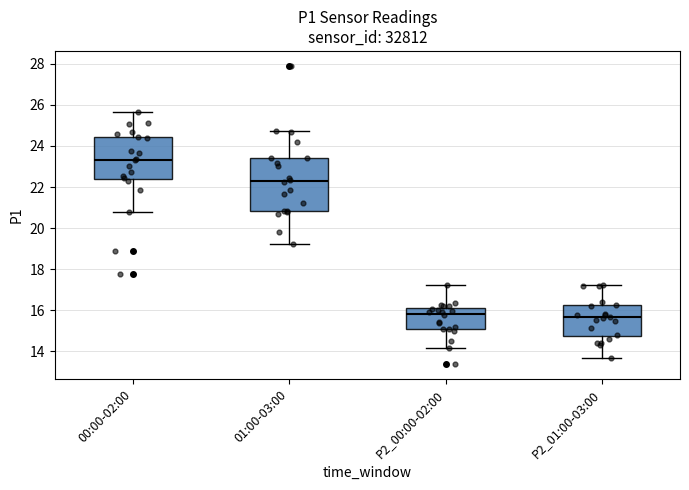

Reading left to right, read every box against the y-axis: the position of its median line, the range the box covers, and the ends of its whiskers. The values are not printed on the chart, so give them approximately, as read against the axis.

00:00-02:00: median 23.4, box 22.4 to 24.4, whiskers 20.8 to 25.6
01:00-03:00: median 22.2, box 20.8 to 23.4, whiskers 19.2 to 24.8
P2_00:00-02:00: median 15.8, box 15.2 to 16.2, whiskers 14.2 to 17.2
P2_01:00-03:00: median 15.6, box 14.8 to 16.2, whiskers 13.8 to 17.2